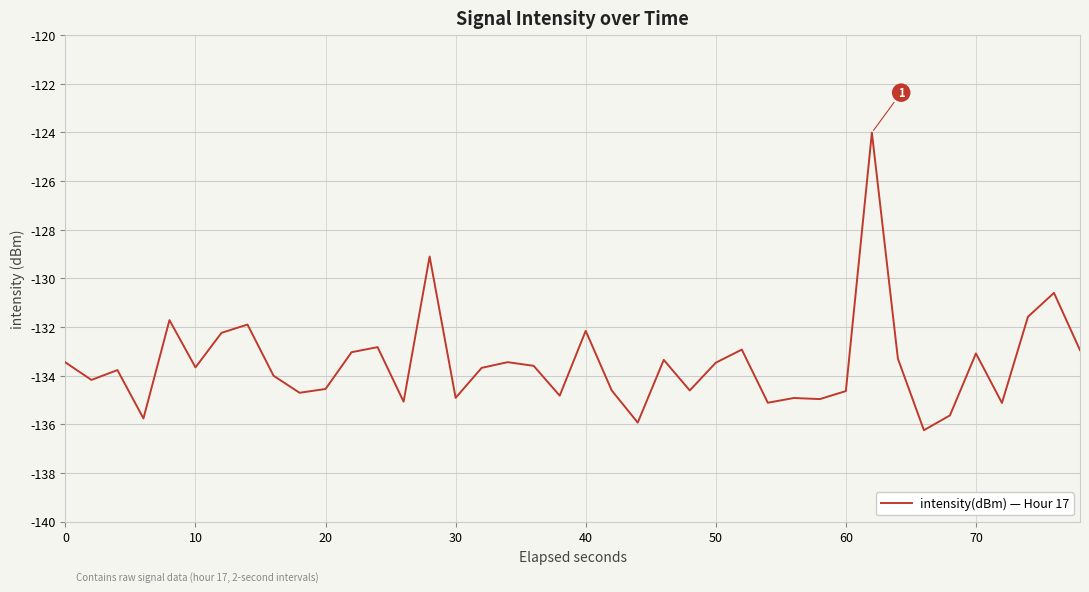

What is the difference between the maximum and minimum values?

12.2